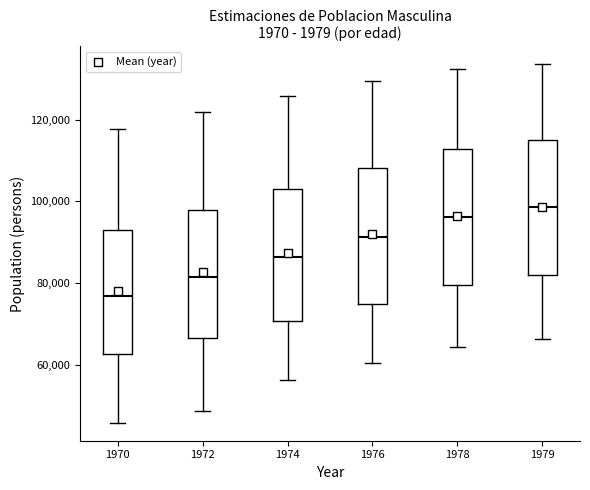

Reading left to right, transcribe this box plot: for each box, give where its median line is, the range the box spans, and where its two whiskers end, as read against the y-axis. The values are not printed on the chart, so give them approximately, as read against the axis.

1970: median 76000, box 62000 to 92000, whiskers 46000 to 118000
1972: median 82000, box 66000 to 98000, whiskers 48000 to 122000
1974: median 86000, box 70000 to 104000, whiskers 56000 to 126000
1976: median 92000, box 74000 to 108000, whiskers 60000 to 130000
1978: median 96000, box 80000 to 112000, whiskers 64000 to 132000
1979: median 98000, box 82000 to 116000, whiskers 66000 to 134000